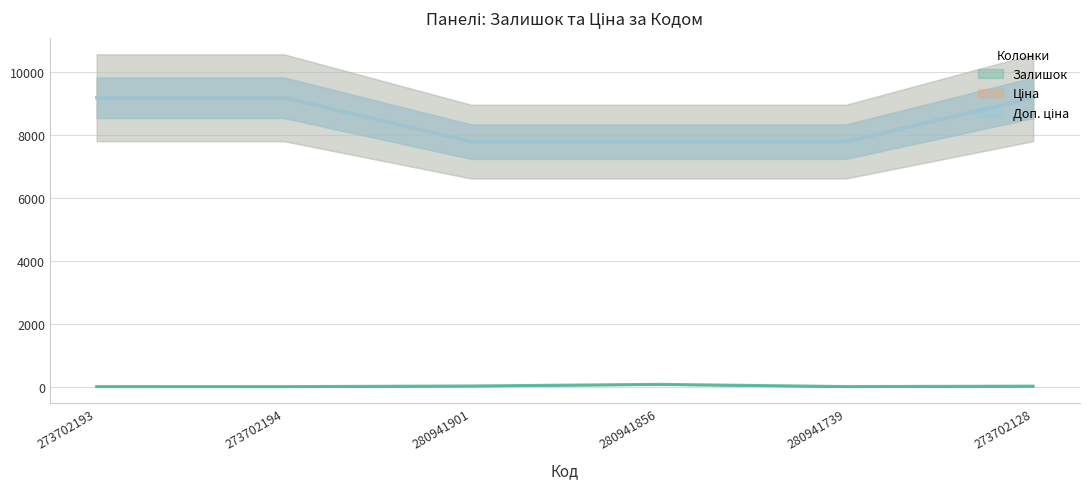

True or false: Ціна has a value of 12599.1 at 280941856.

False